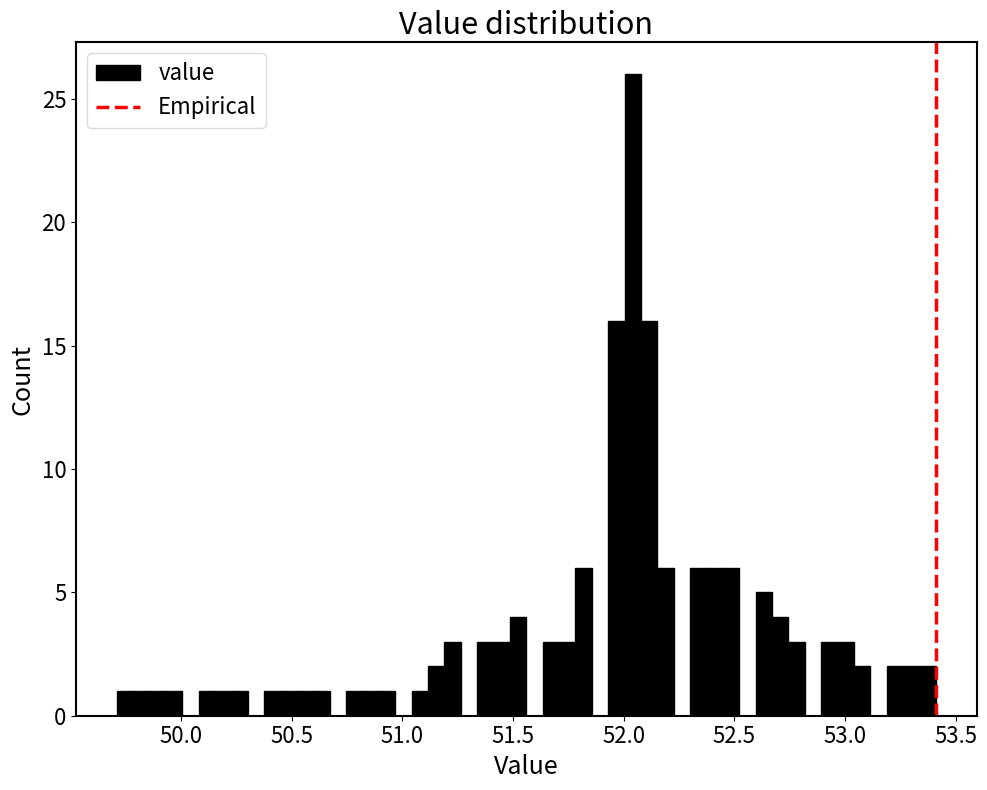

Around what value on the x-axis is the tallest bar? Give the approximate position of its centre, as read against the axis.

52.05